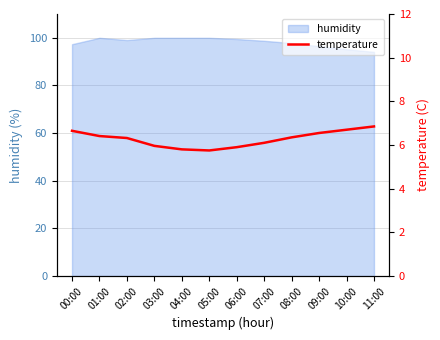

The value at 08:00 is 6.3. True or false?

True